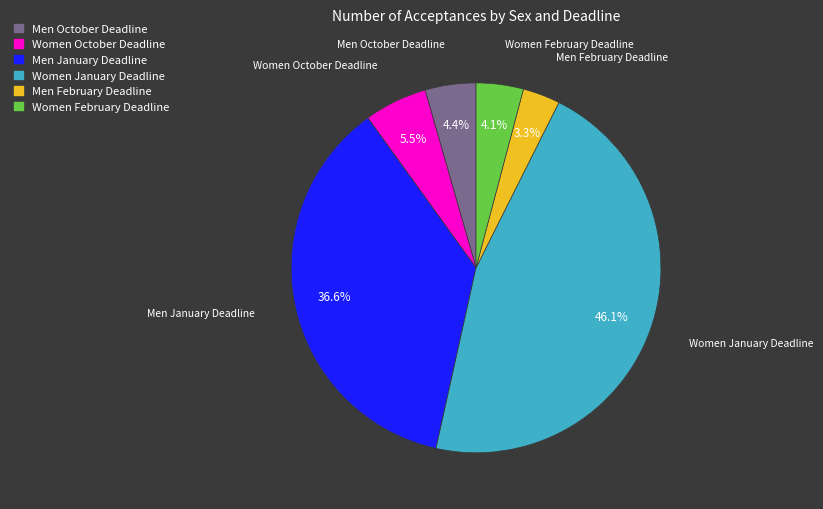

Is there any slice that represents more than half of the pie?

No